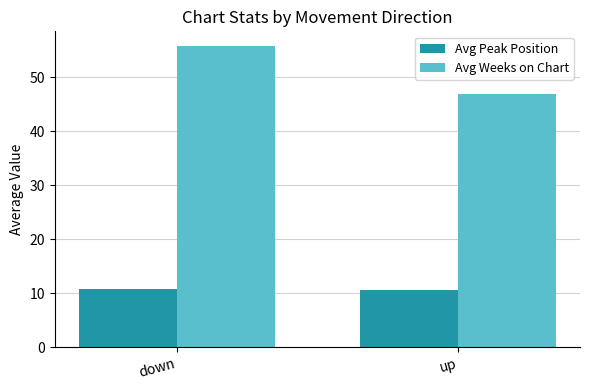

What is the greatest value displayed?

55.7